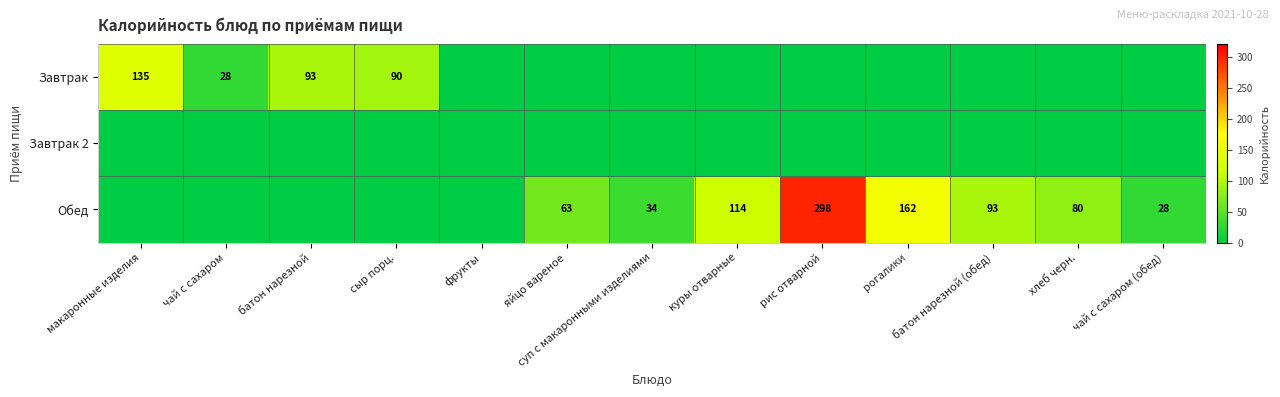

The Обед series shows 93 at батон нарезной (обед). True or false?

True